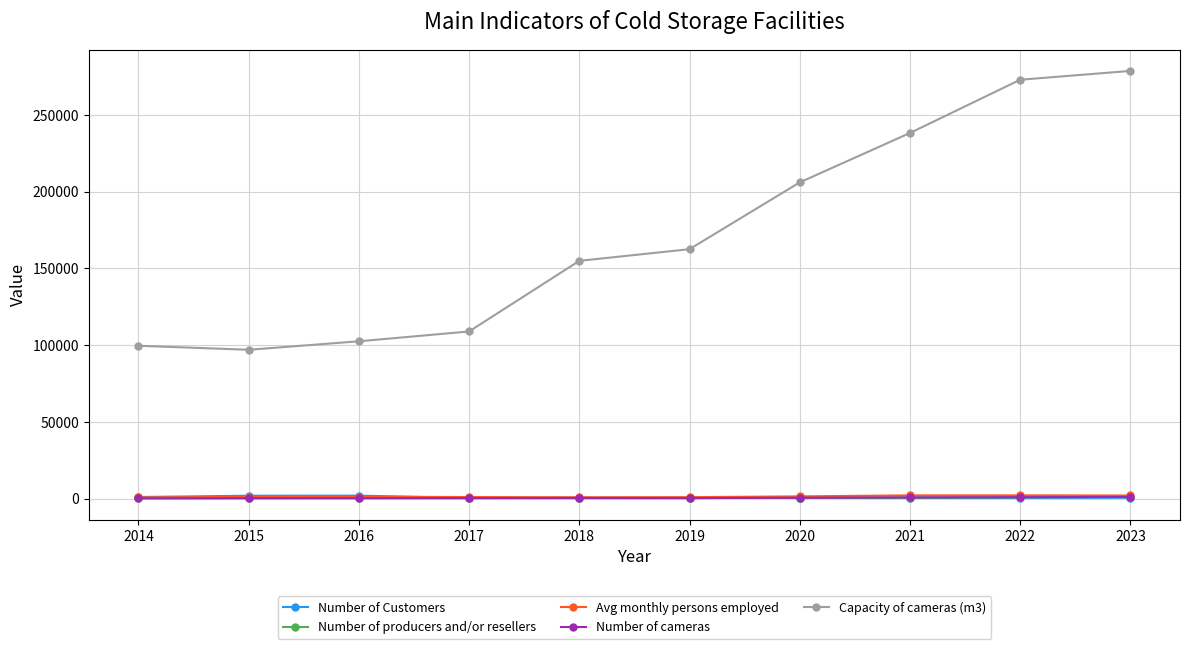

Which series has the largest total across all categories?

Capacity of cameras (m3)